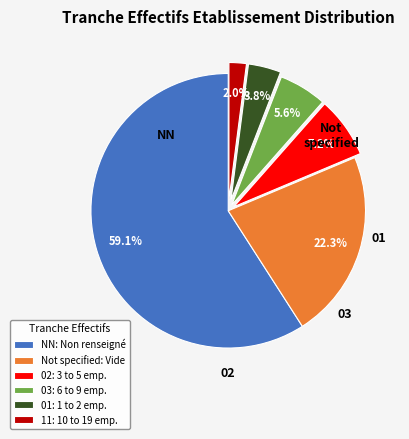

Which category accounts for the majority?

NN: Non renseigné